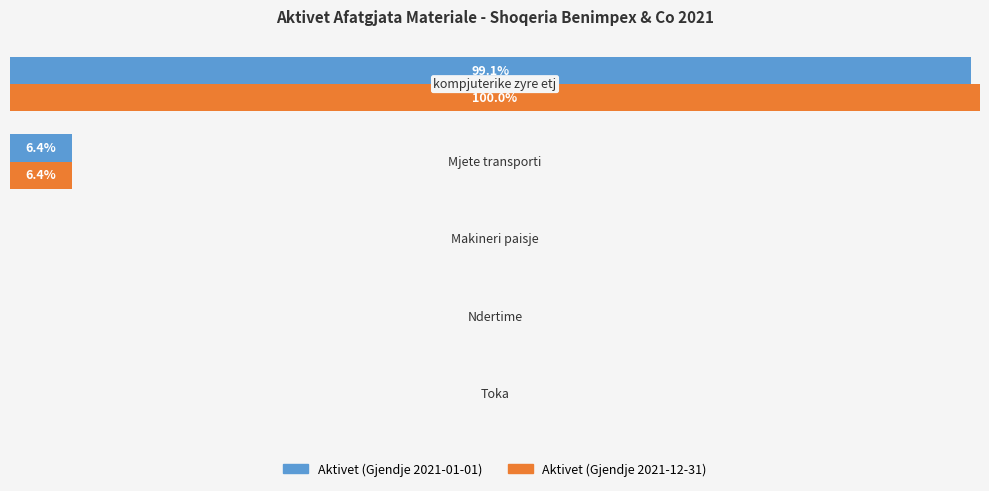

What is the sum of all Aktivet (Gjendje 2021-01-01) values?

105.5